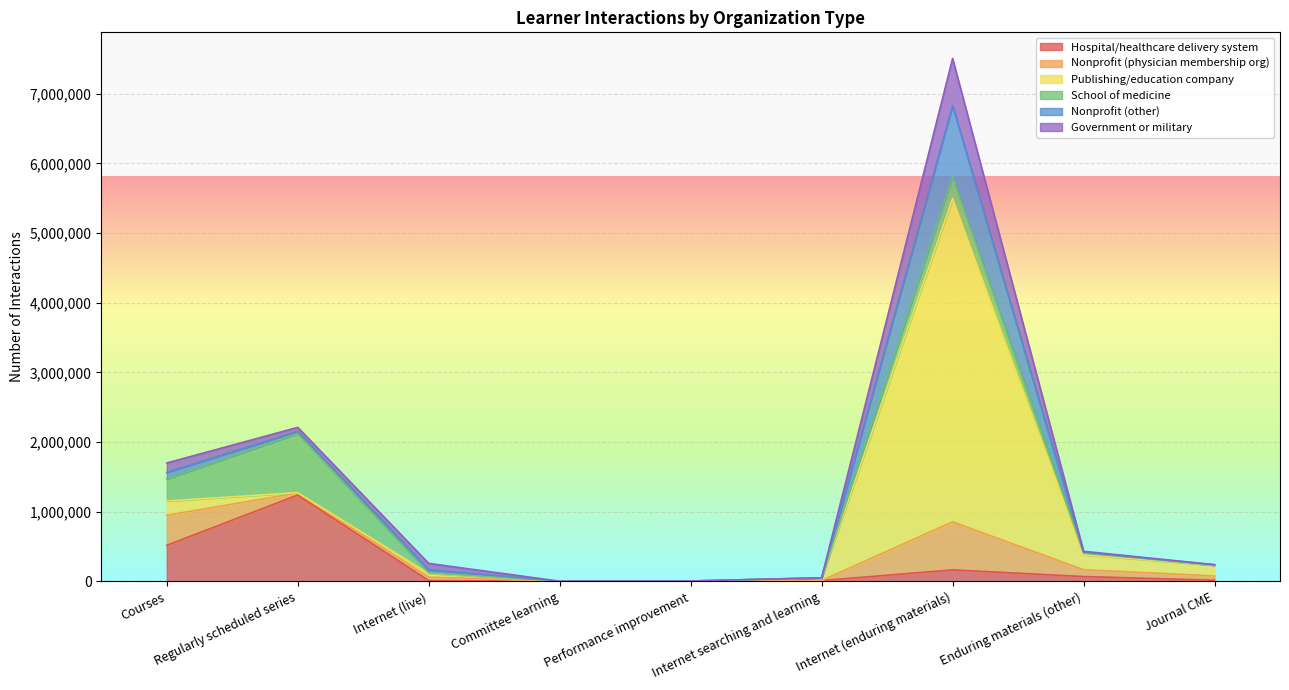

How many values in the Hospital/healthcare delivery system series are below 17433?

4